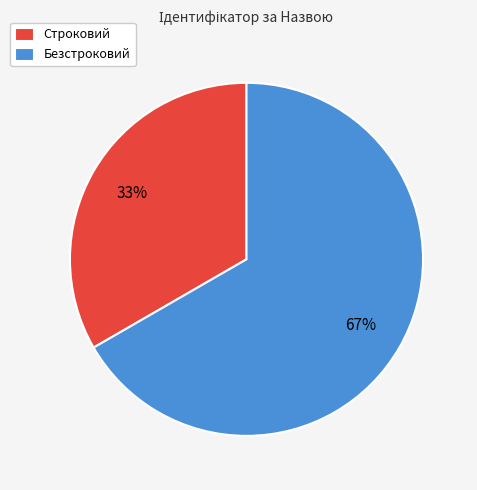

Is there a majority slice in this chart?

Yes